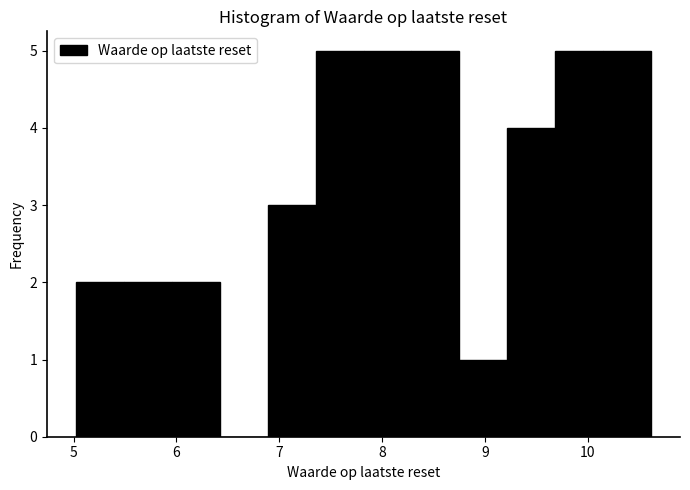

How tall is the bar that spans 9.7 to 10.2 on the x-axis? Neither the bar edges nor the heights are printed on the chart, so give them approximately, as read against the axes.

5